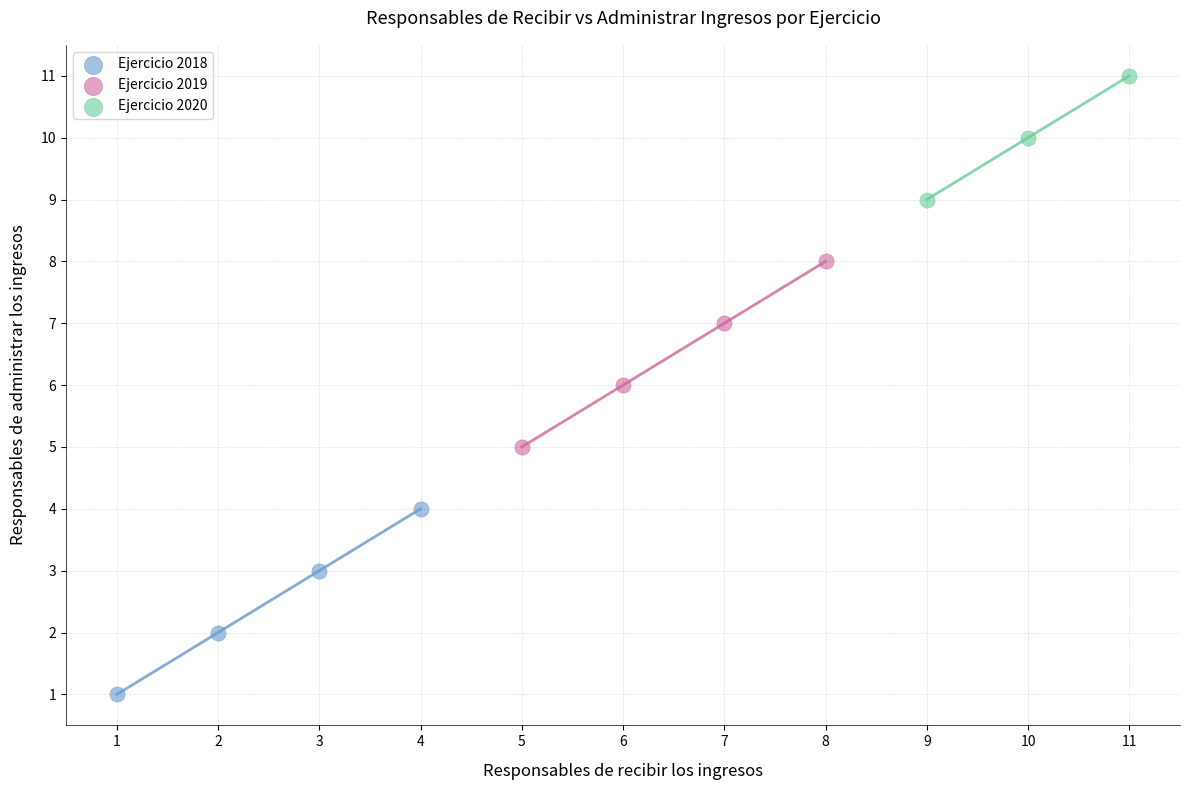

Which series reaches the maximum Y coordinate?

Ejercicio 2020